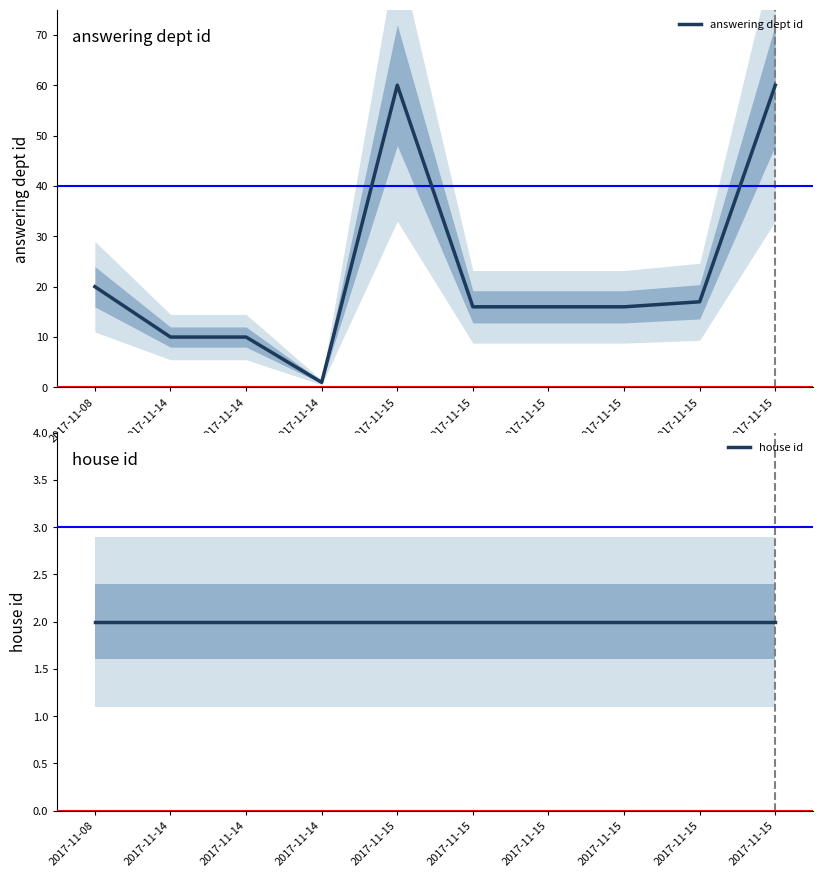

The answering dept id series shows 26 at 2017-11-15. True or false?

False